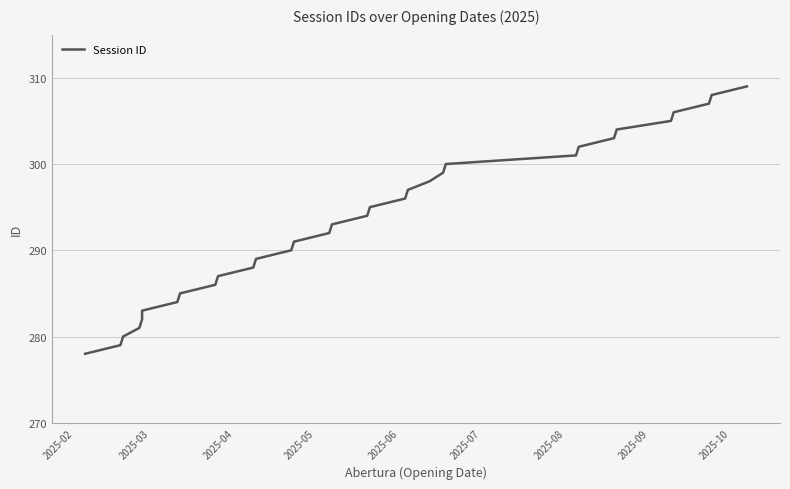

Count the number of data series in this chart.

1